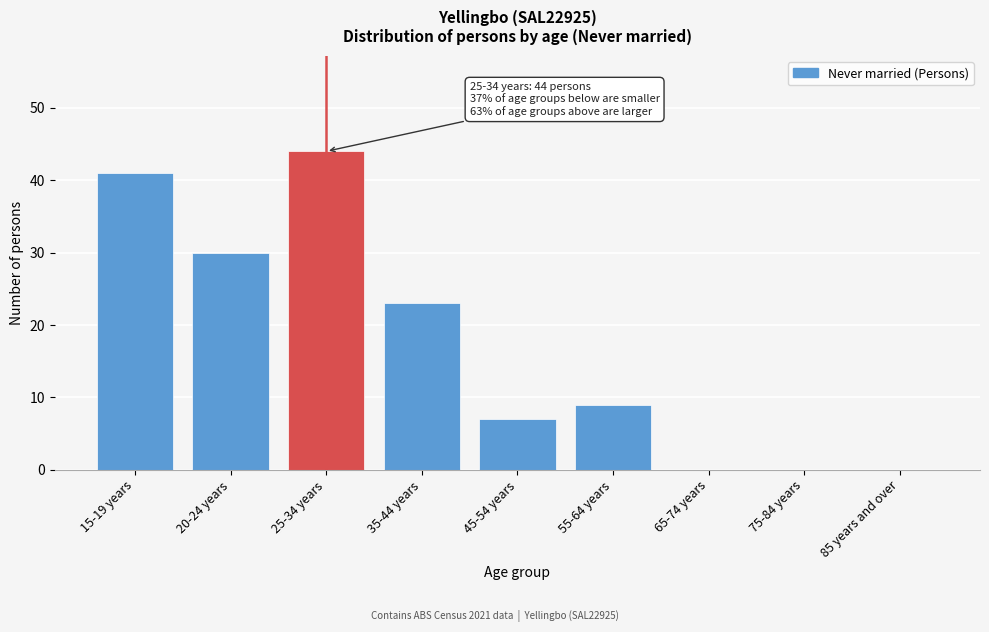

Reading left to right, transcribe all the data shown in this chart.

15-19 years=41	20-24 years=30	25-34 years=44	35-44 years=23	45-54 years=7	55-64 years=9	65-74 years=0	75-84 years=0	85 years and over=0